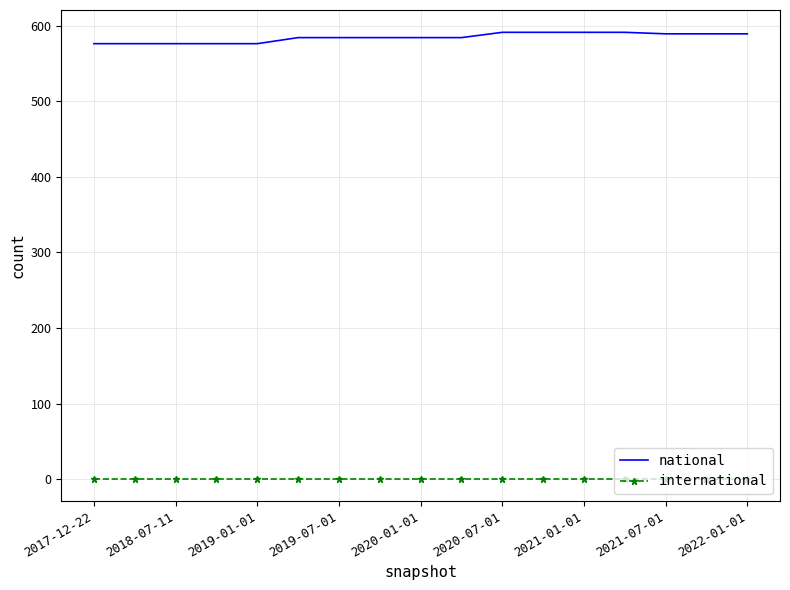

Which series has the largest total across all categories?

national